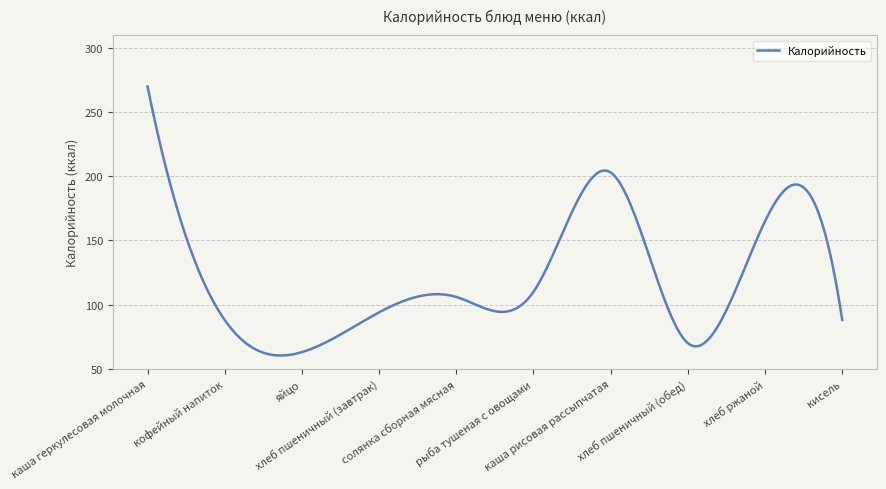

What is the maximum value shown in the chart?

270.0